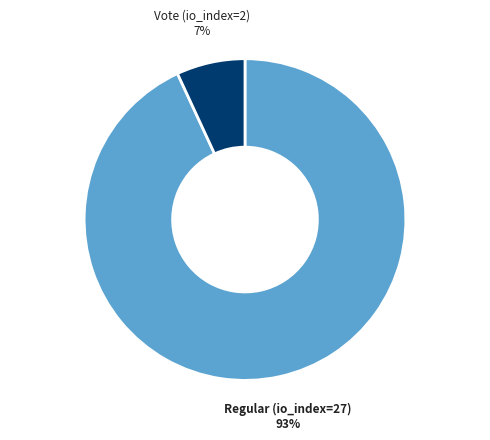

To the nearest percent, what portion does Vote (io_index=2) represent?

7%